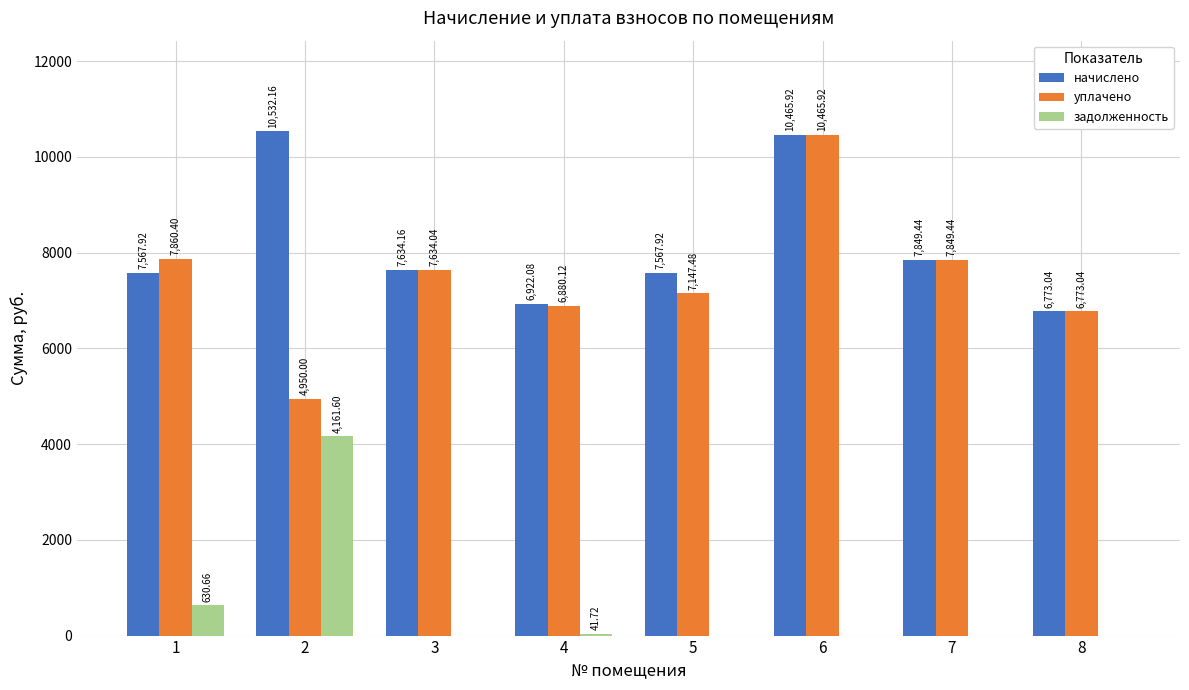

Between 3 and 6, which series saw the biggest shift?

уплачено